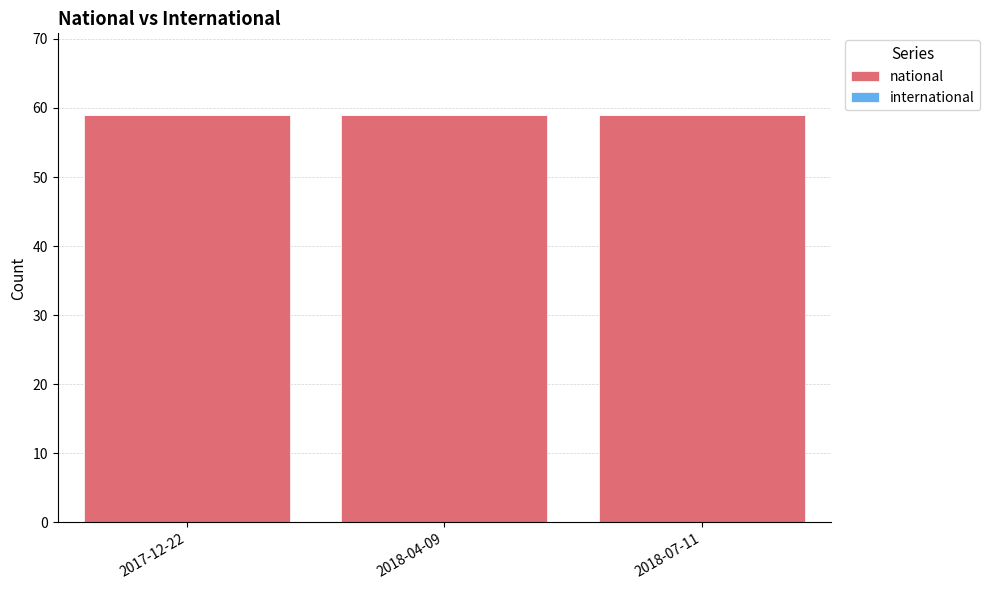

How many distinct data groups are displayed?

2